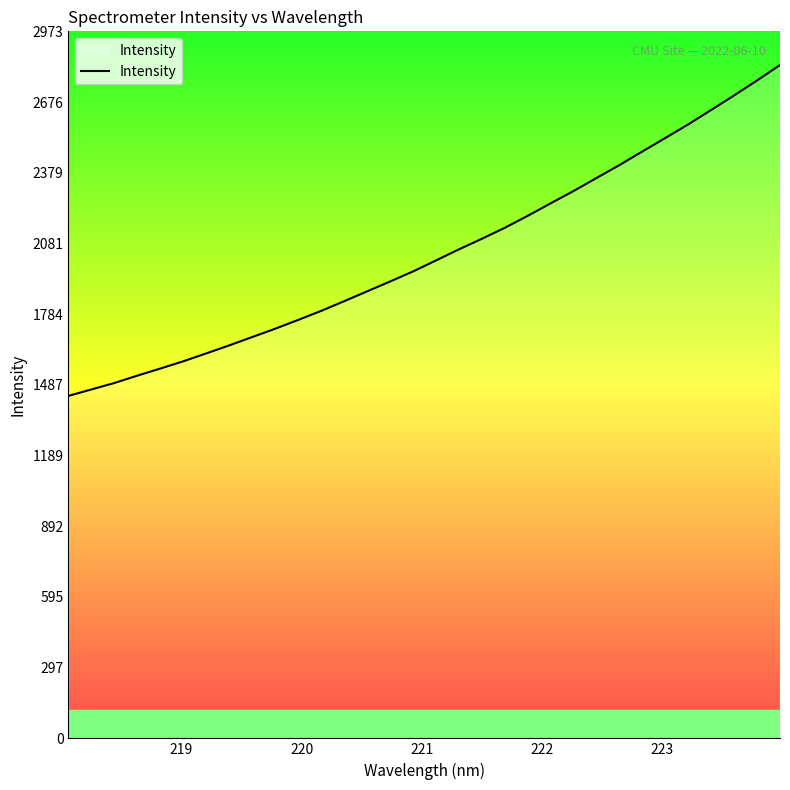

What is the smallest value displayed?

1440.2